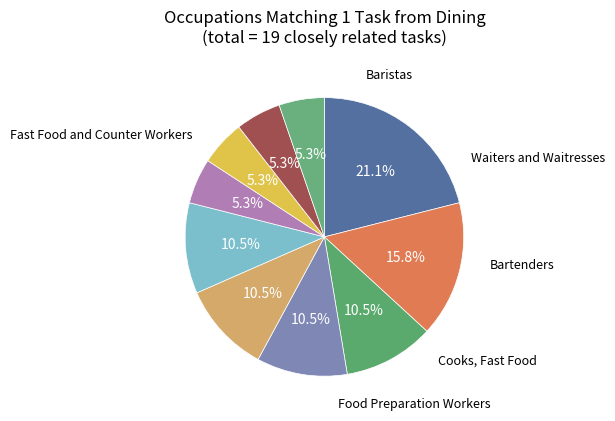

Count the number of slices in the pie.

10